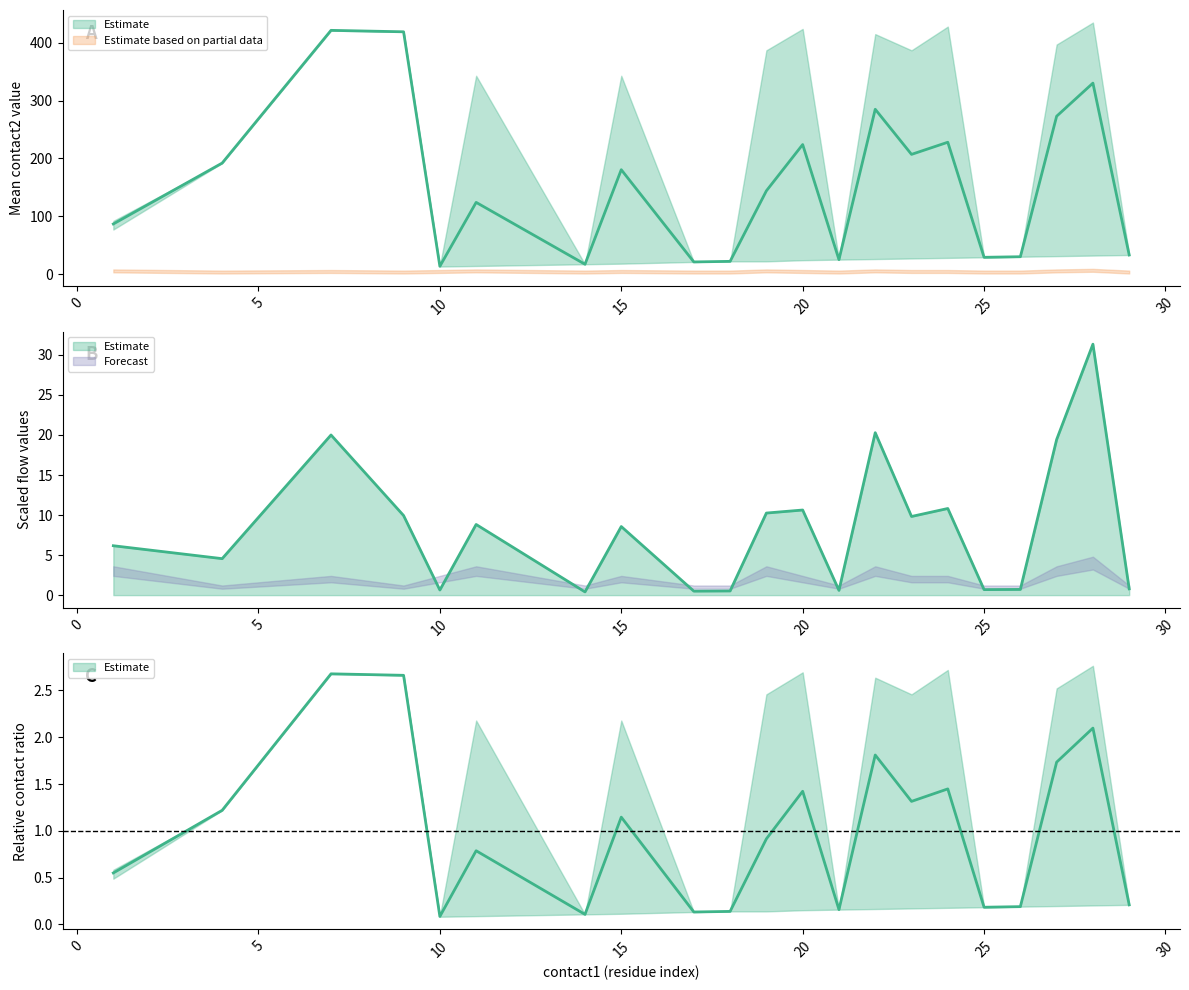

What is the difference between the highest and lowest values at 11?

8